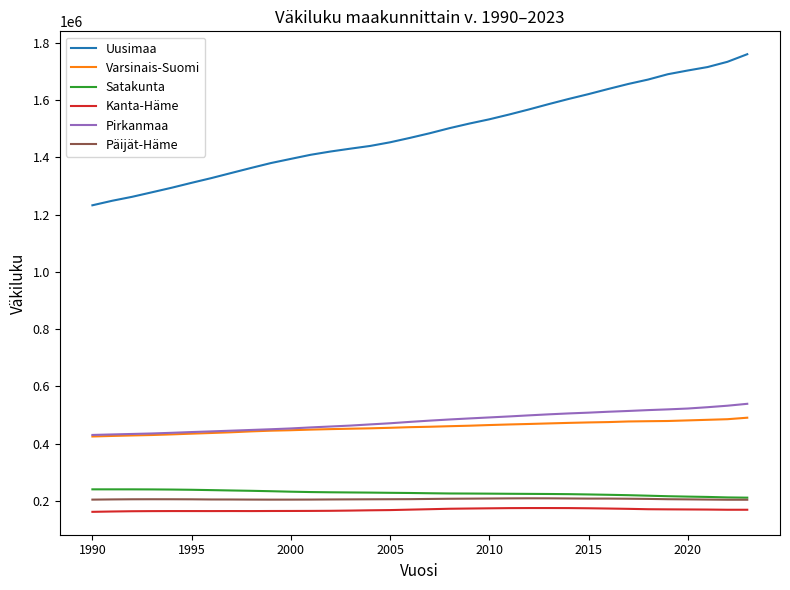

True or false: Satakunta and Pirkanmaa intersect in this chart.

False